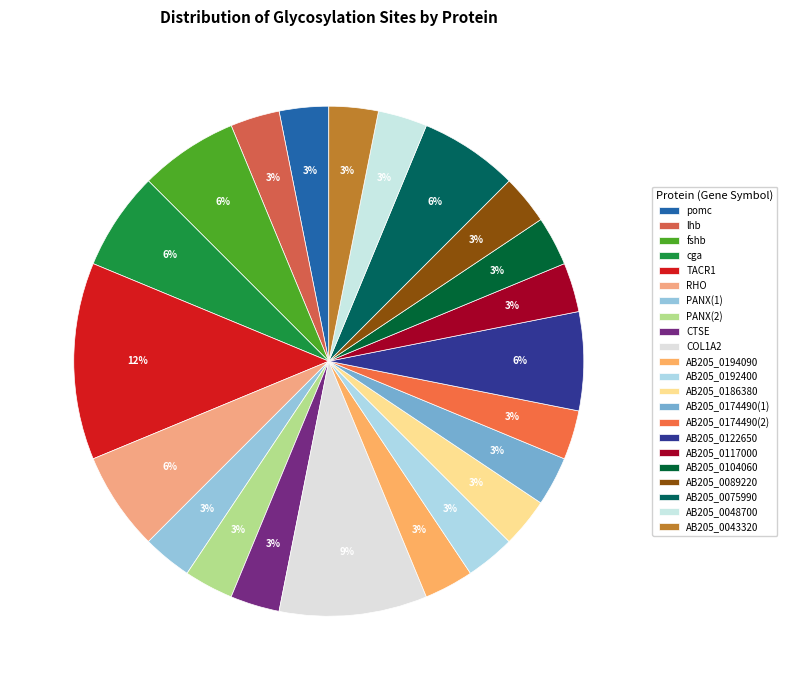

To the nearest percent, what portion does AB205_0104060 represent?

3%